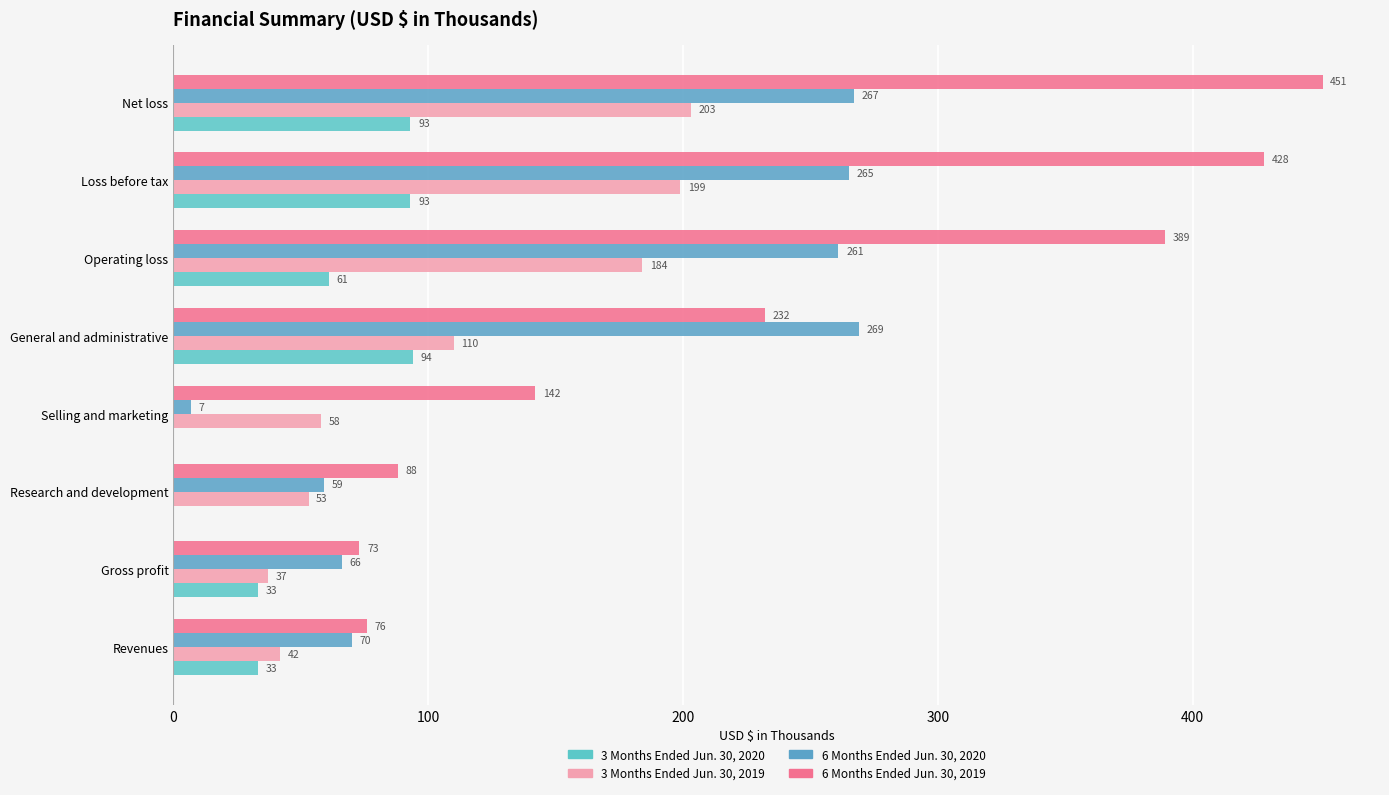

Reading left to right, extract all data points from this chart.

3 Months Ended Jun. 30, 2020: 33	33	0	0	94	61	93	93
3 Months Ended Jun. 30, 2019: 42	37	53	58	110	184	199	203
6 Months Ended Jun. 30, 2020: 70	66	59	7	269	261	265	267
6 Months Ended Jun. 30, 2019: 76	73	88	142	232	389	428	451